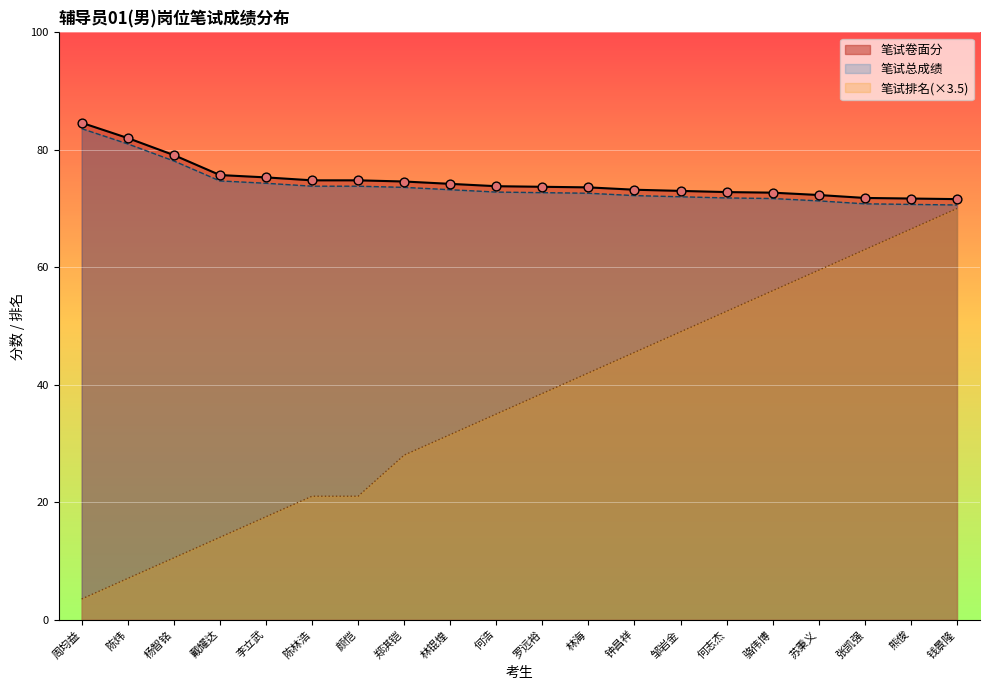

Which series has the widest spread of Y values?

笔试排名